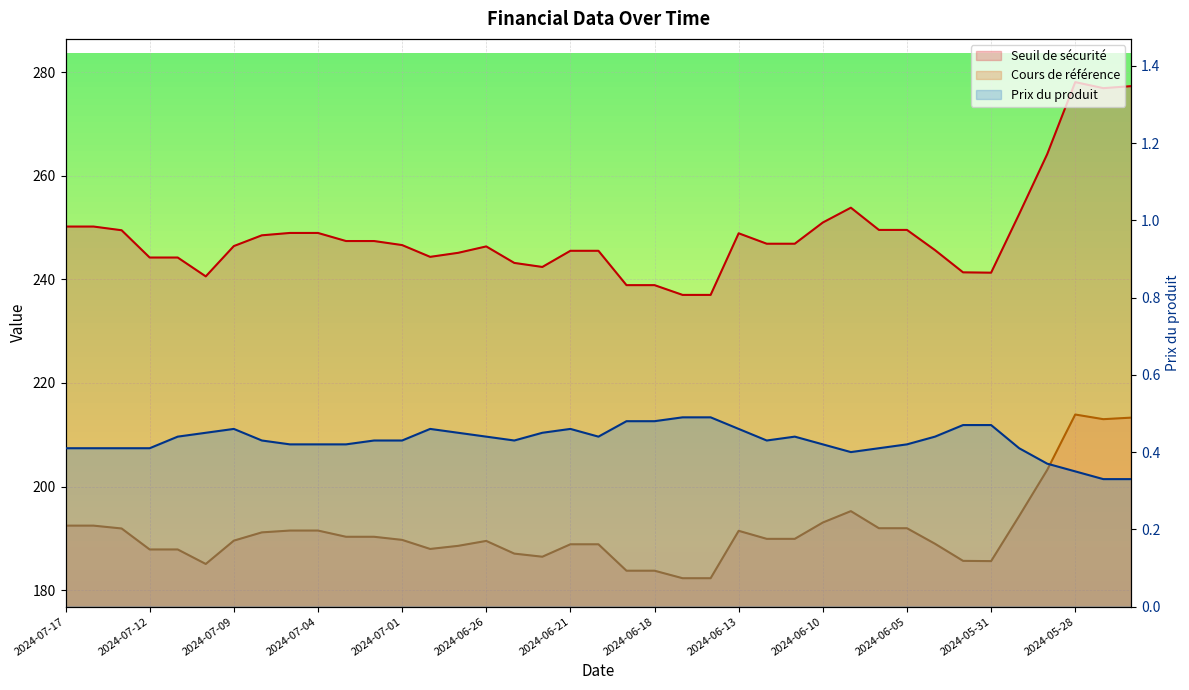

What is the difference between the maximum and minimum values in the Seuil de sécurité series?

41.1